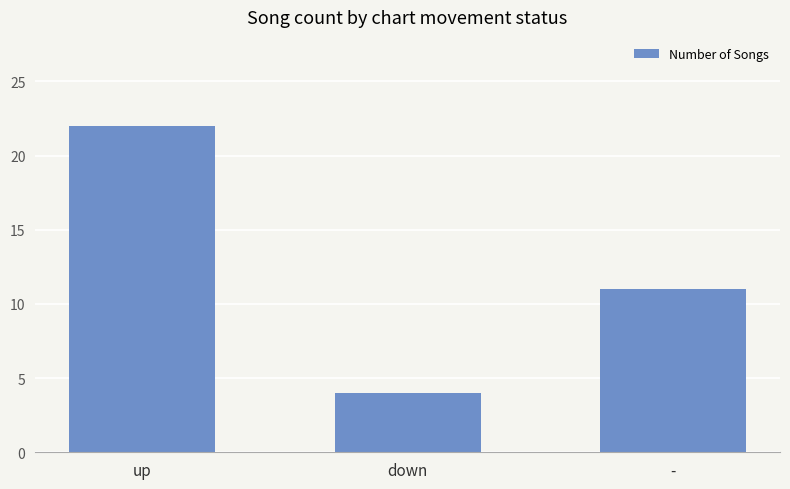

At which label is the value closest to 13?

-